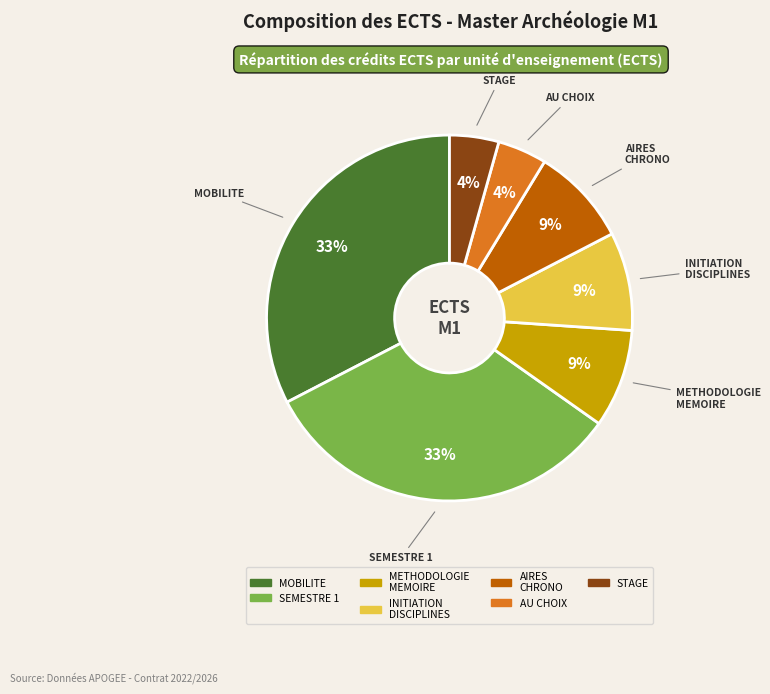

Between AU CHOIX and METHODOLOGIE MEMOIRE, which is larger?

METHODOLOGIE MEMOIRE